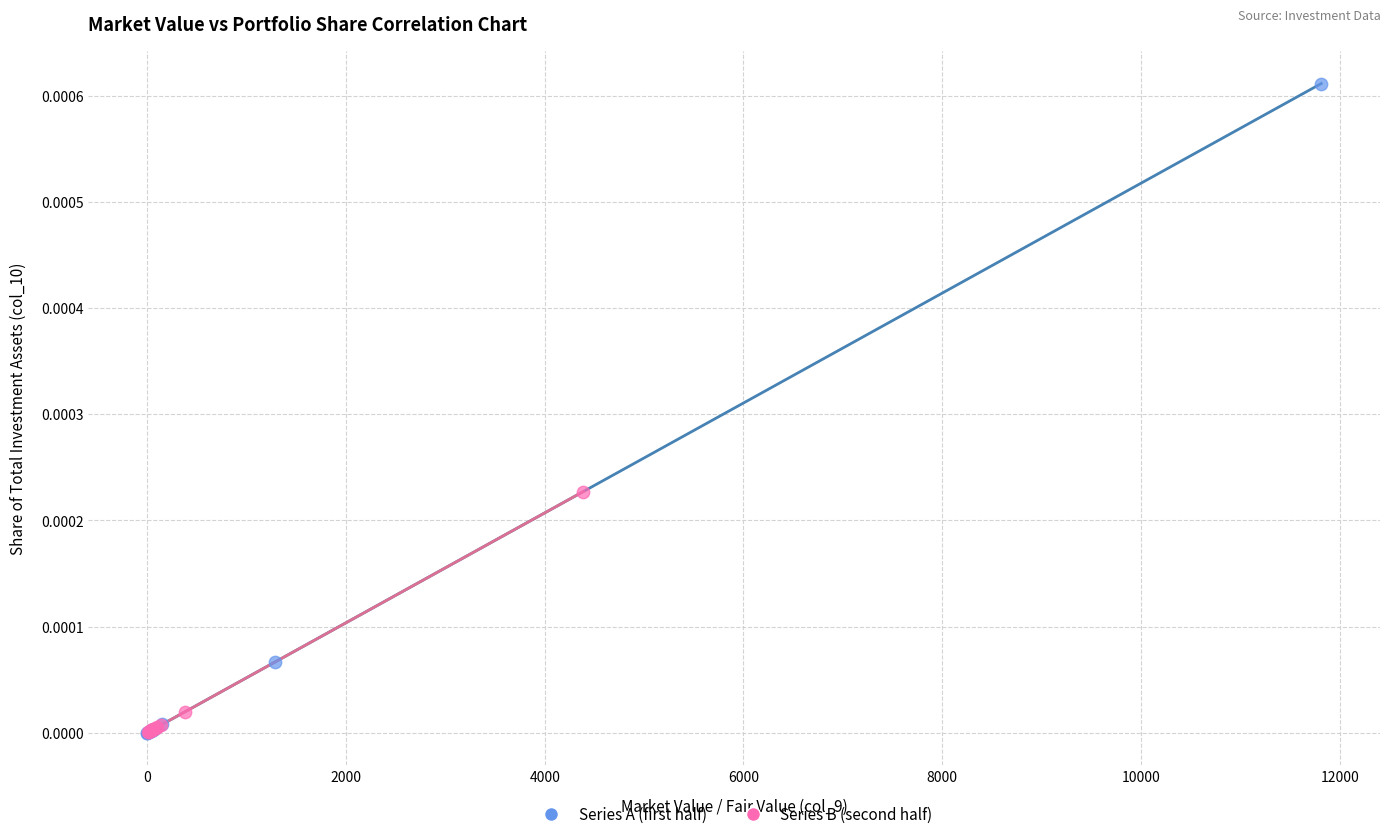

Which series reaches the maximum Y coordinate?

Series A (first half)